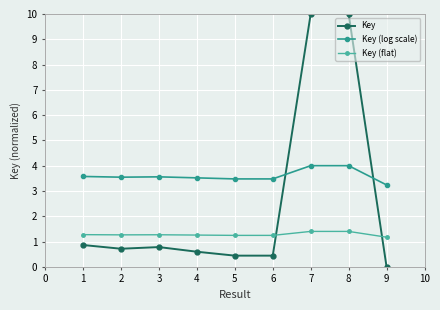

What is the total value across all series at 2?

5.5